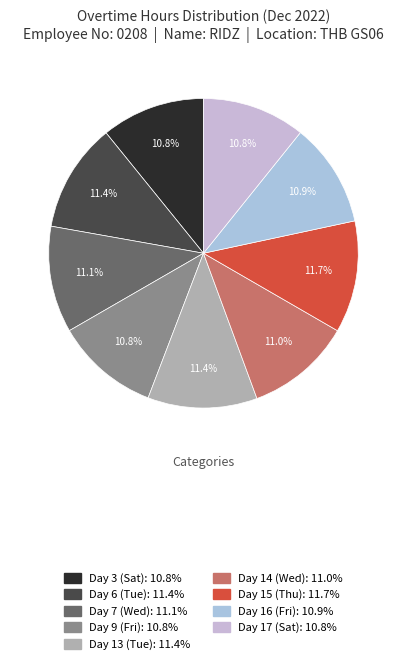

Is it true that Day 17 is 11% of the pie?

True